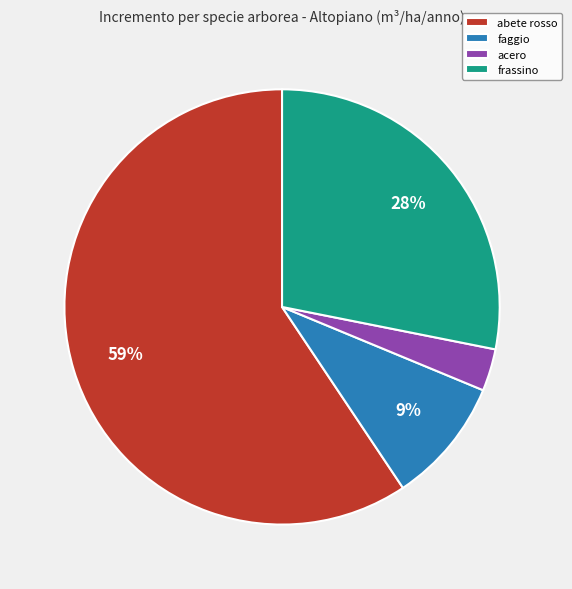

Rank the categories by value from highest to lowest.

abete rosso, frassino, faggio, acero